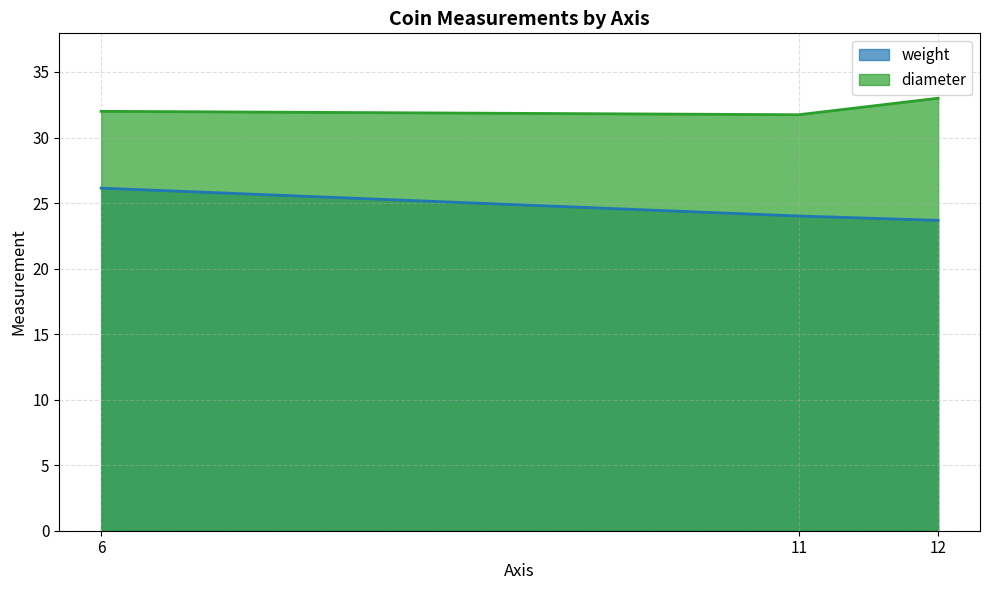

True or false: diameter and weight cross at least once.

False